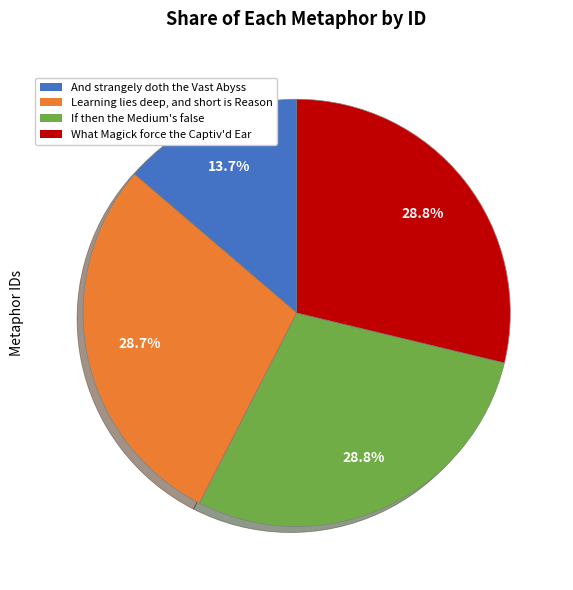

What is the total percentage of If then the Medium's false and And strangely doth the Vast Abyss?

42.5%